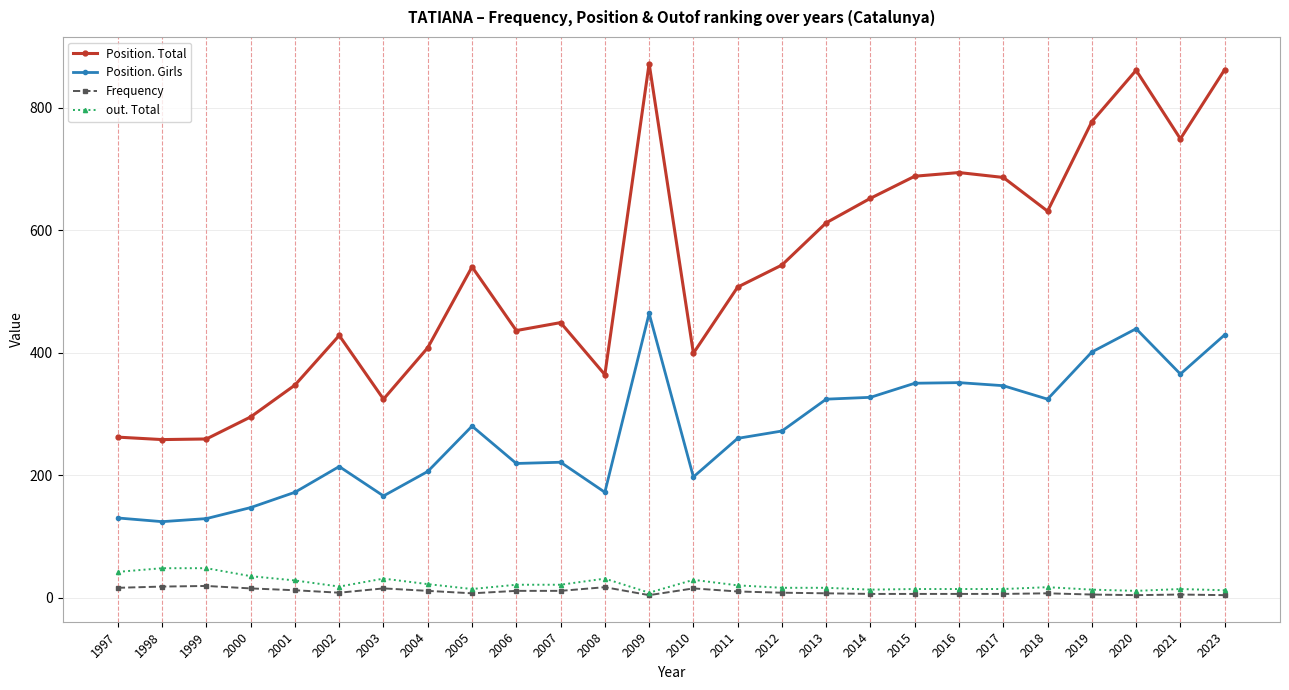

At which category is the sum across all series the highest?

2009